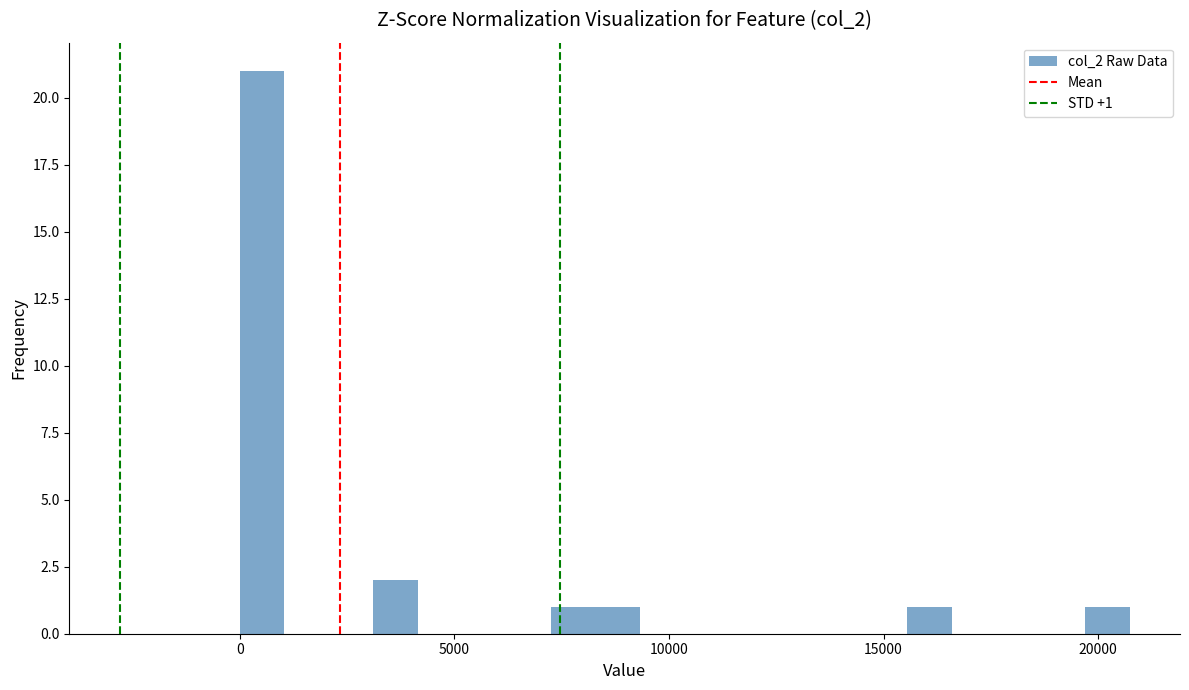

Read against the x-axis, roughly where is the centre of the tallest bar?

500